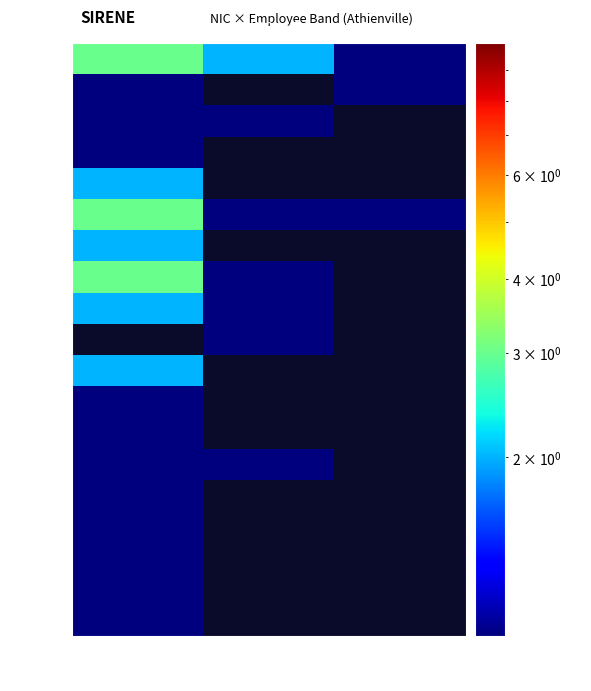

Is the value of 00018 at 01 greater than the value of 00030 at NN?

No